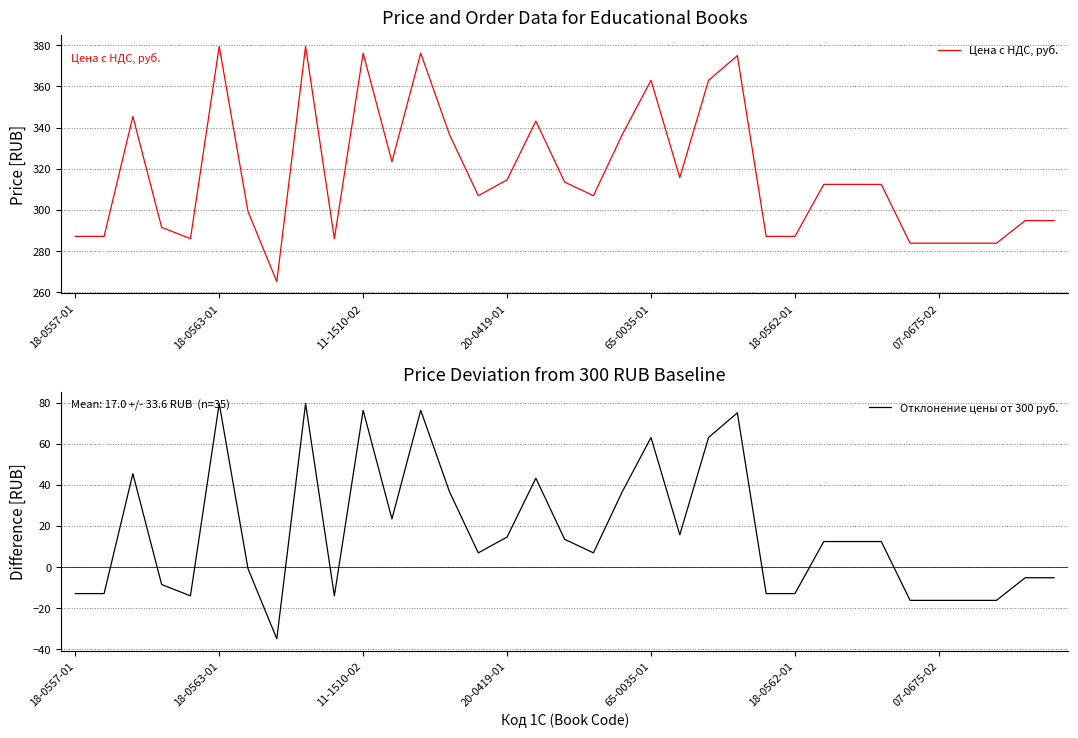

Reading left to right, extract all data points from this chart.

Цена с НДС, руб.: 287.1	287.1	345.4	291.5	286.0	379.5	299.2	265.1	379.5	286.0	376.2	323.4	376.2	336.6	306.9	314.6	343.2	313.5	306.9	336.6	363.0	315.7	363.0	375.0	287.1	287.1	312.4	312.4	312.4	283.8	283.8	283.8	283.8	294.8	294.8
Отклонение цены от 300 руб.: -12.9	-12.9	45.4	-8.5	-14.0	79.5	-0.8	-34.9	79.5	-14.0	76.2	23.4	76.2	36.6	6.9	14.6	43.2	13.5	6.9	36.6	63.0	15.7	63.0	75.0	-12.9	-12.9	12.4	12.4	12.4	-16.2	-16.2	-16.2	-16.2	-5.2	-5.2